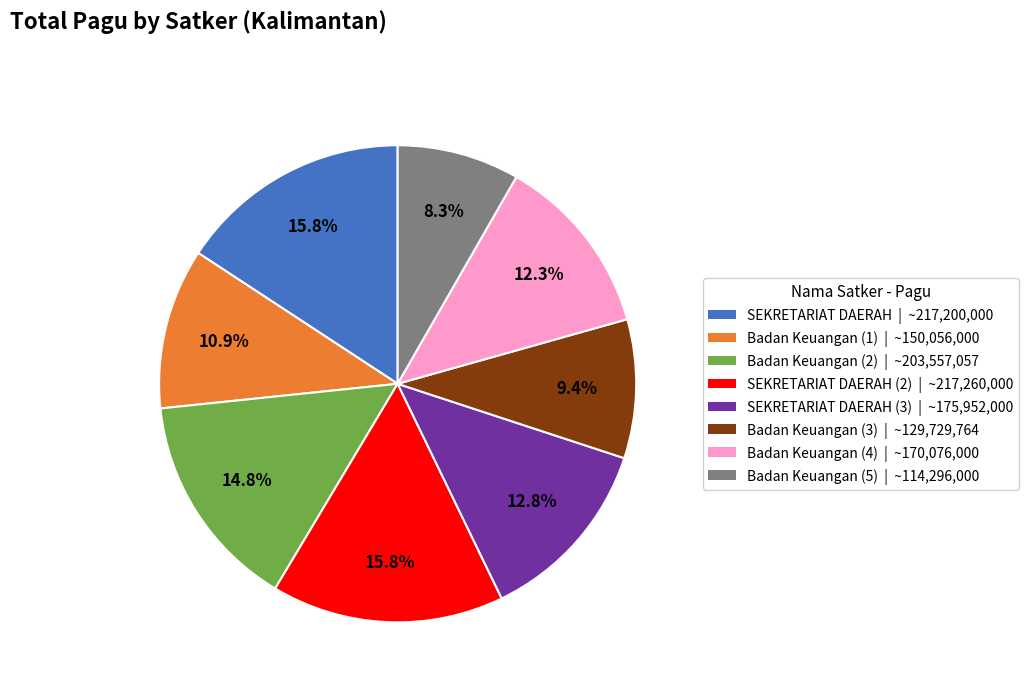

Does any single category account for the majority?

No